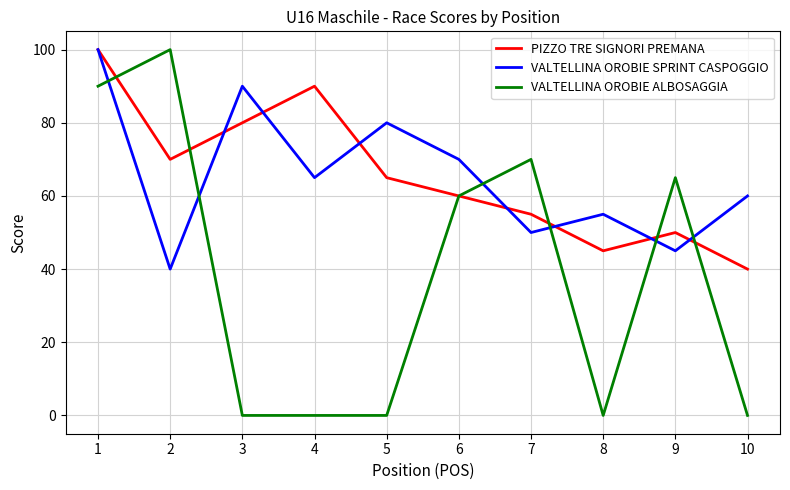

After their last crossing, which series has the higher values: PIZZO TRE SIGNORI PREMANA or VALTELLINA OROBIE ALBOSAGGIA?

PIZZO TRE SIGNORI PREMANA